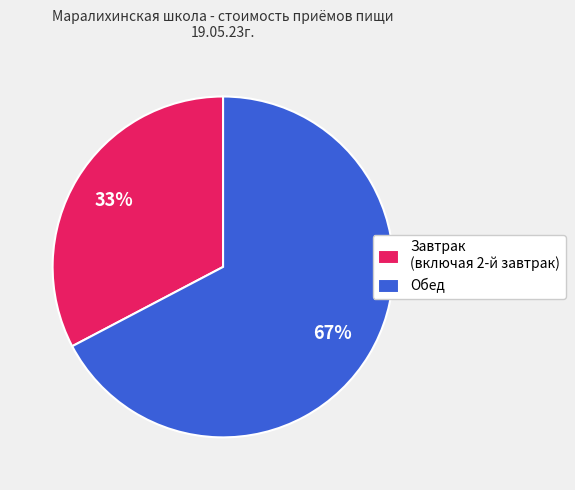

To the nearest percent, what percentage of the pie is Завтрак (включая 2-й завтрак)?

33%